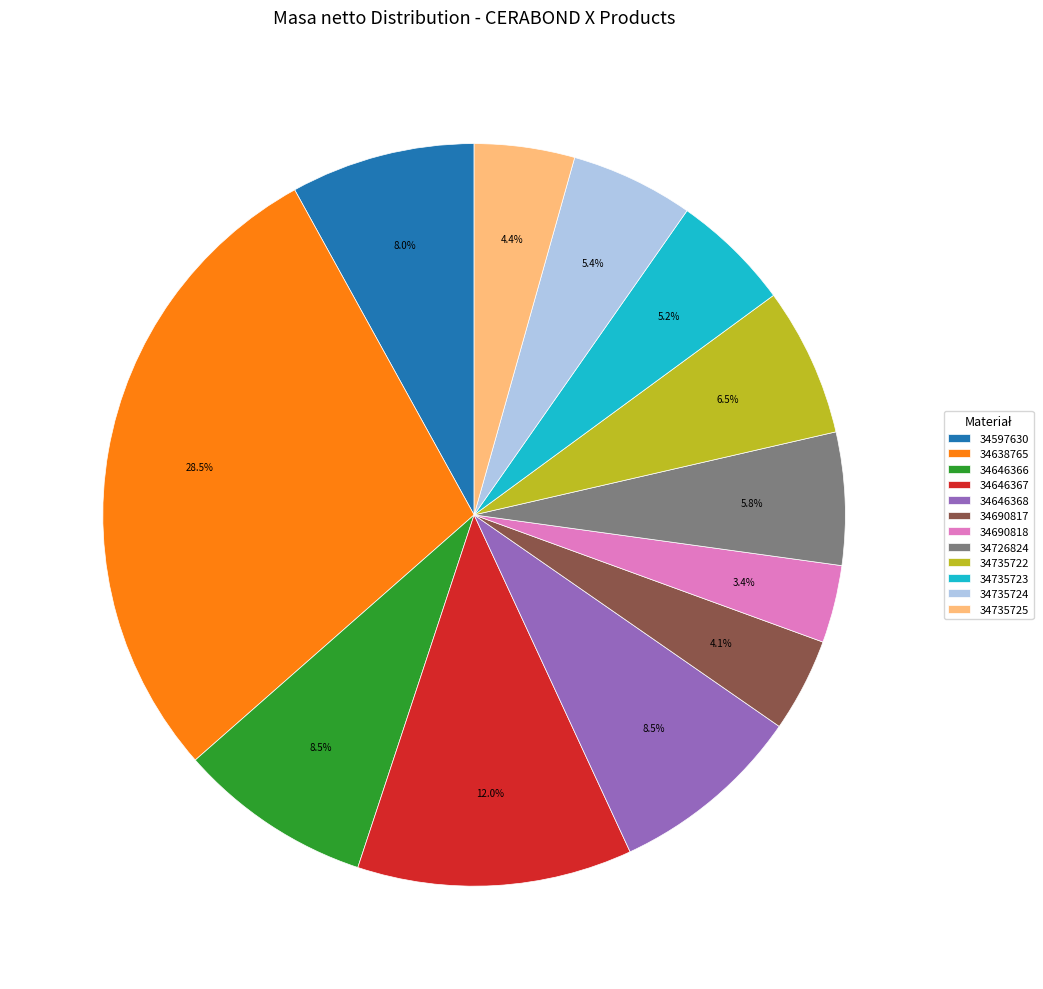

To the nearest percent, what portion does 34597630 represent?

8%